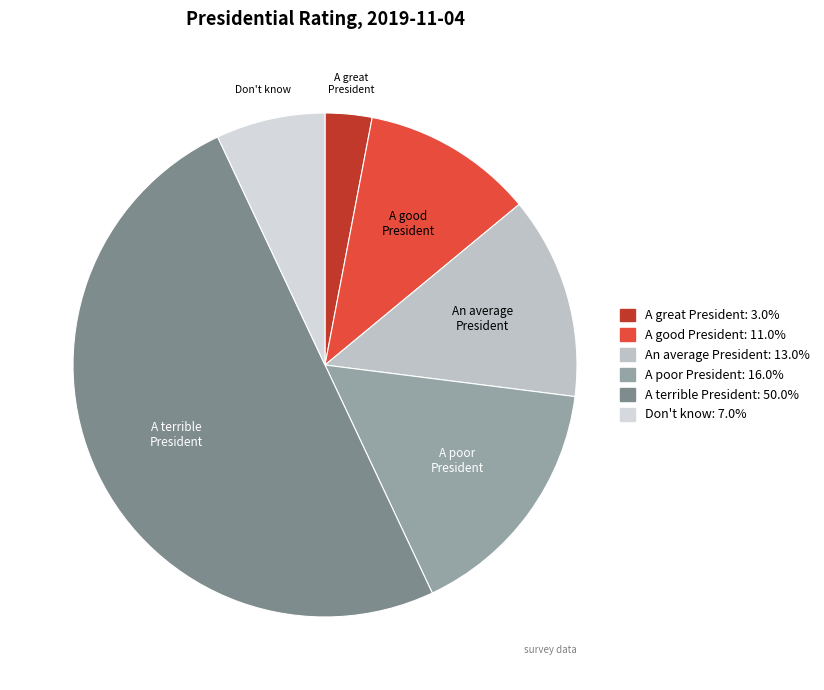

Which slice is the smallest?

A great President